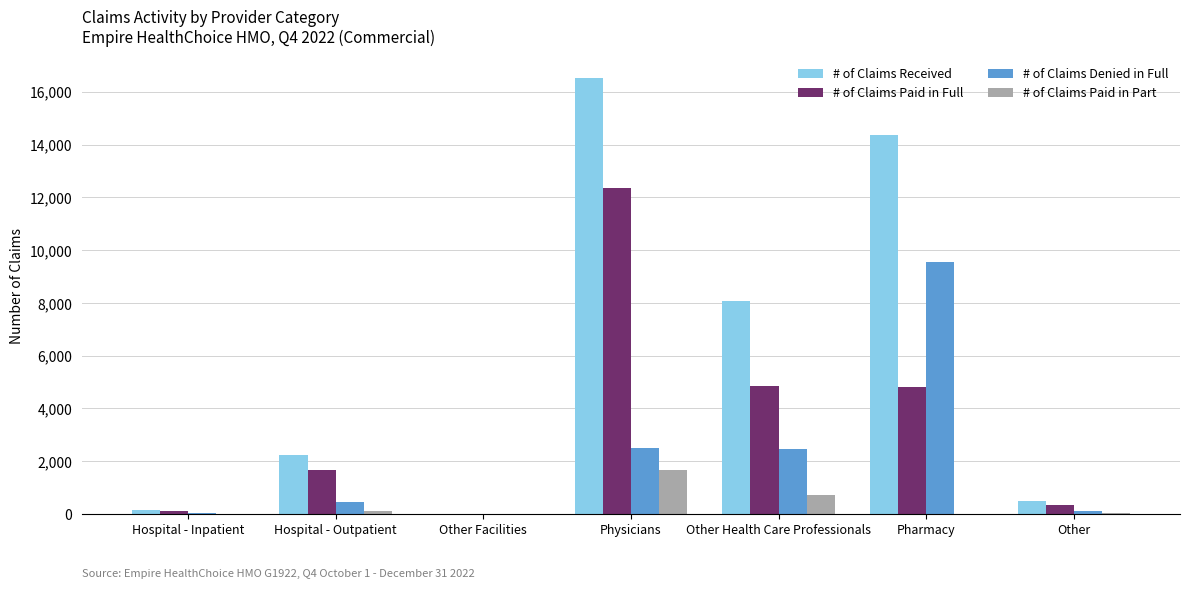

How many data points does each series have?

7